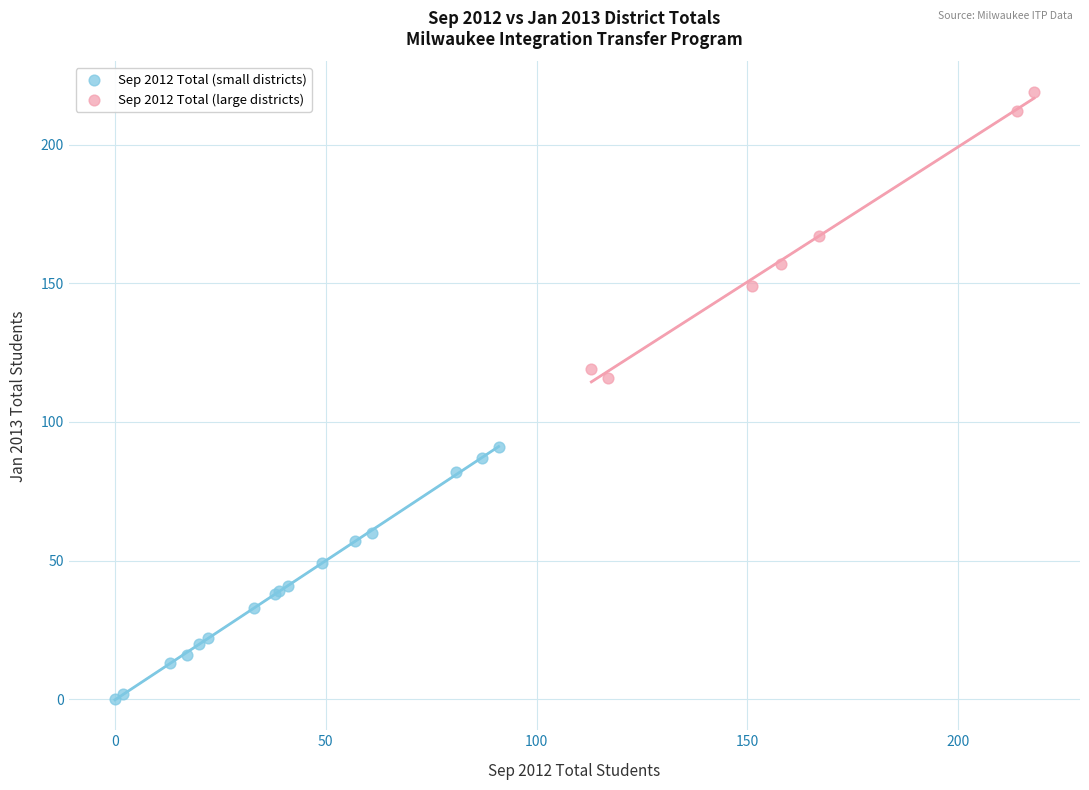

Which series reaches the minimum Y coordinate?

Sep 2012 Total (small districts)